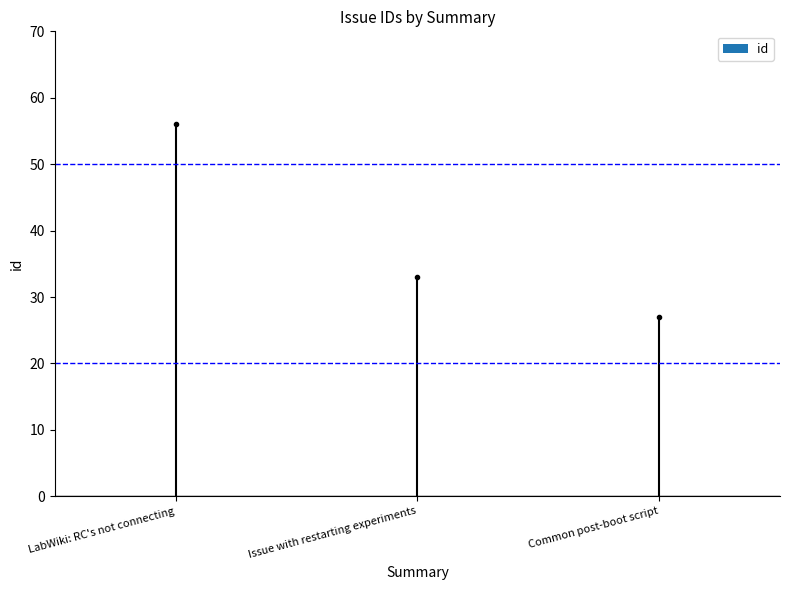

What position from the right is Common post-boot script?

1